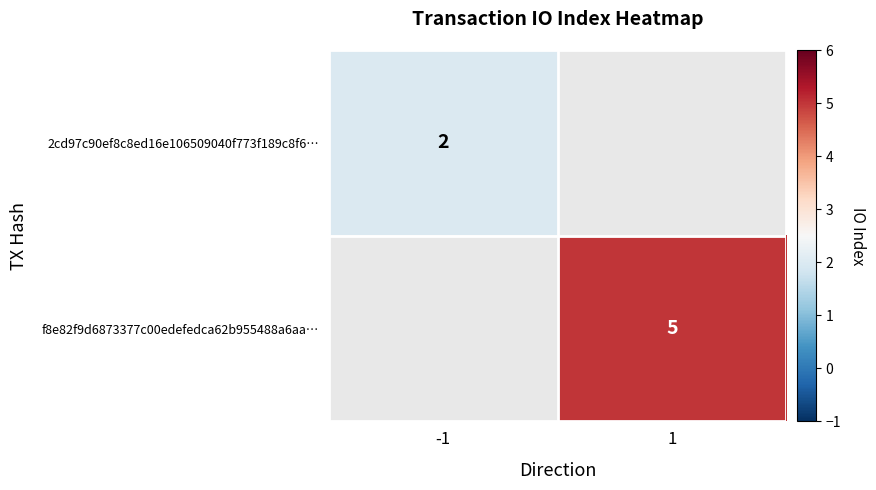

Is it true that 2cd97c90ef8c8ed16e106509040f773f189c8f6… equals 2 at -1?

True